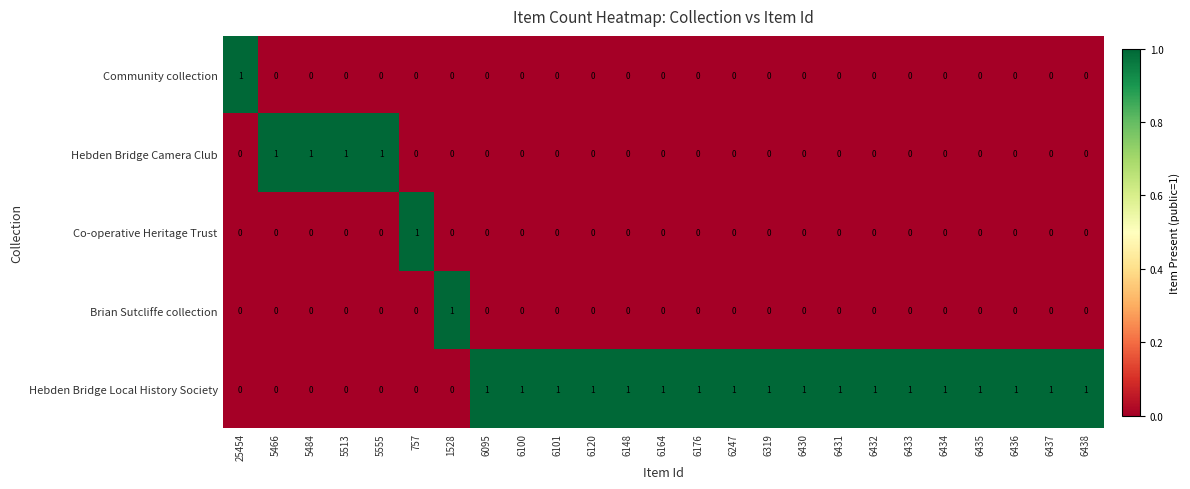

Which series has the largest total across all categories?

Hebden Bridge Local History Society